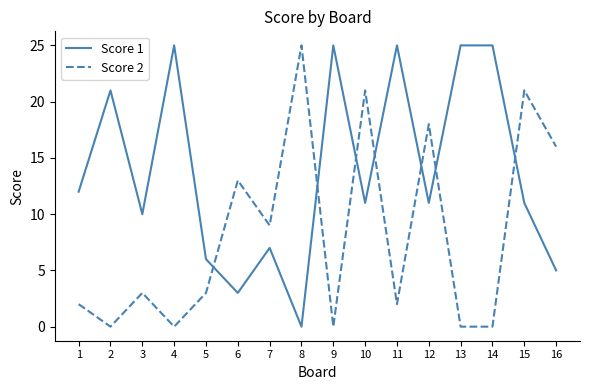

What is the highest value of the Score 2 series?

25